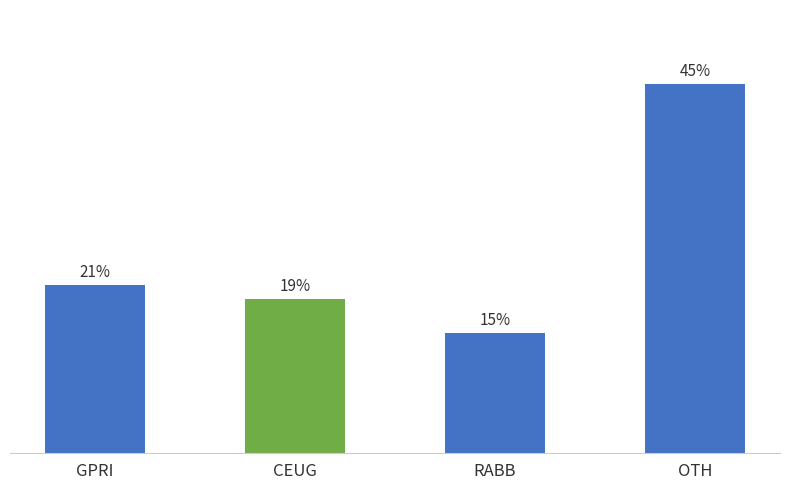

The chart shows a value of 74.2 at OTH. True or false?

False